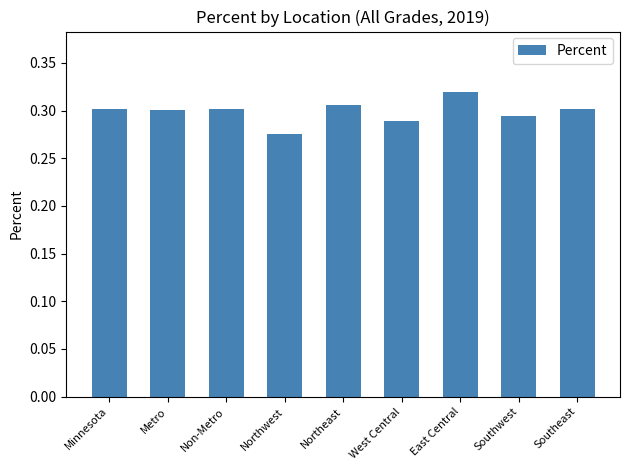

The value at Metro is 0.3. True or false?

True